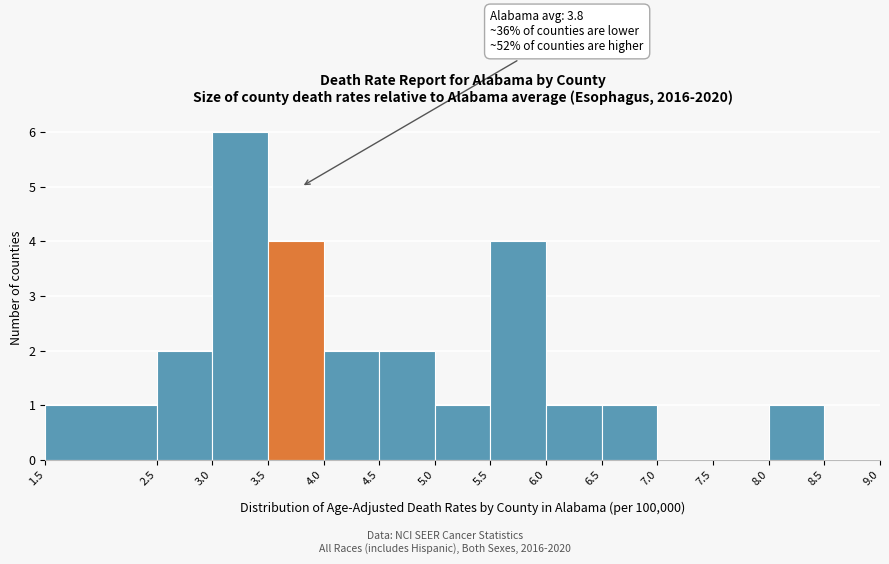

Over which range of the x-axis is the bar tallest?

3.0 to 3.5